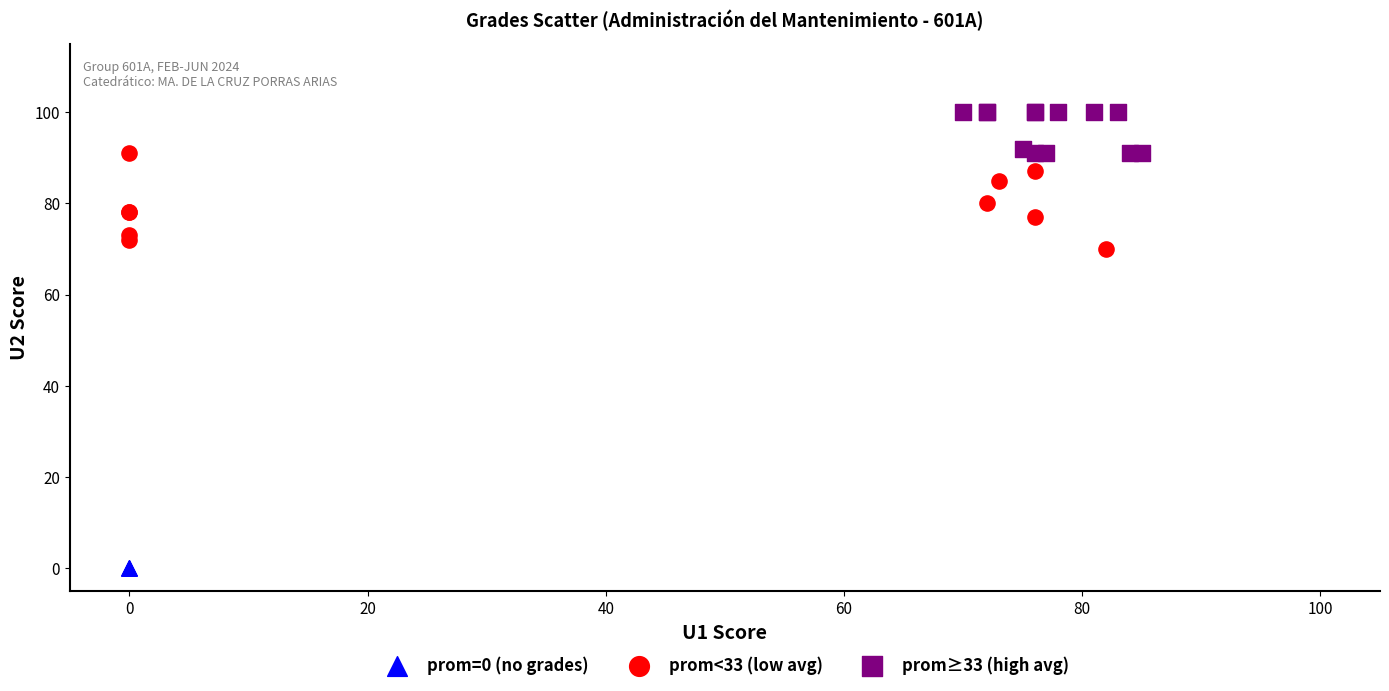

Which series reaches the maximum Y coordinate?

prom≥33 (high avg)